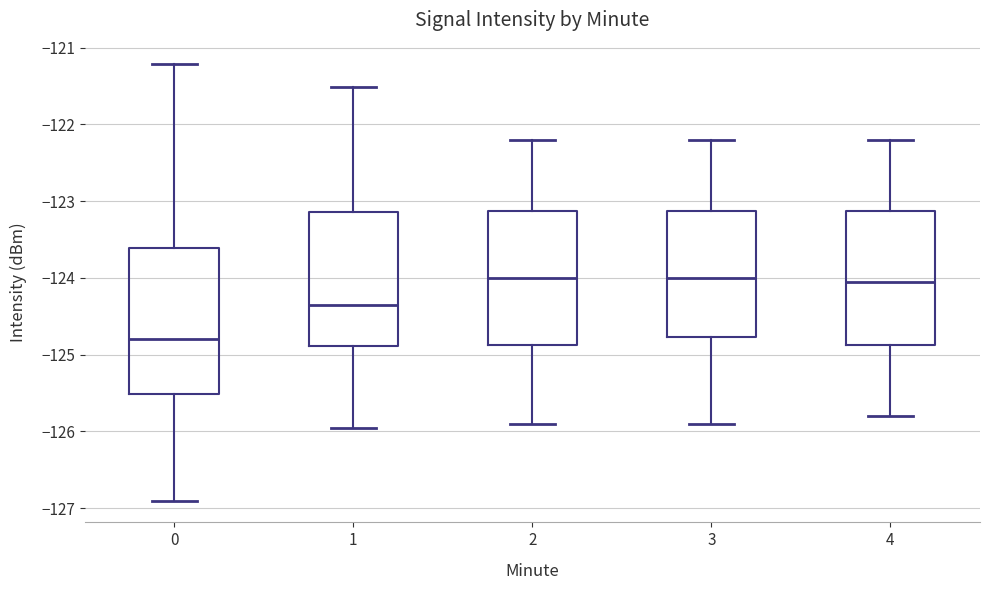

Where is the upper edge of the box at x = 4 on the y-axis? The values are not printed on the chart, so give them approximately, as read against the axis.

-123.1